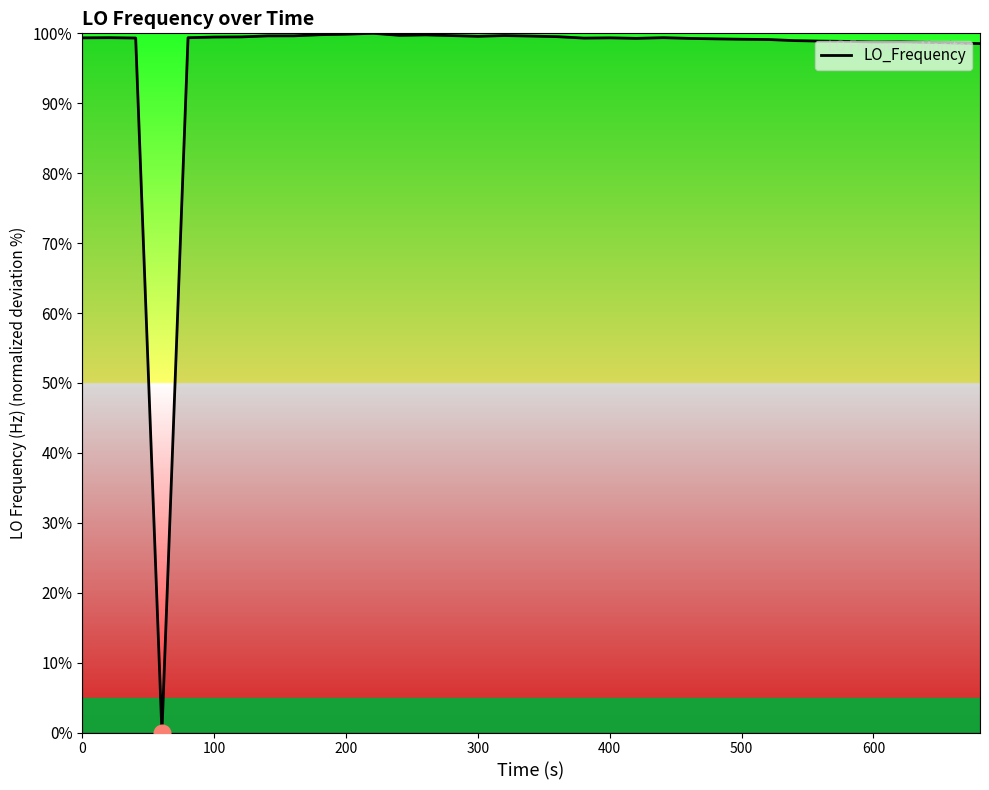

What is the maximum value shown in the chart?

100.0